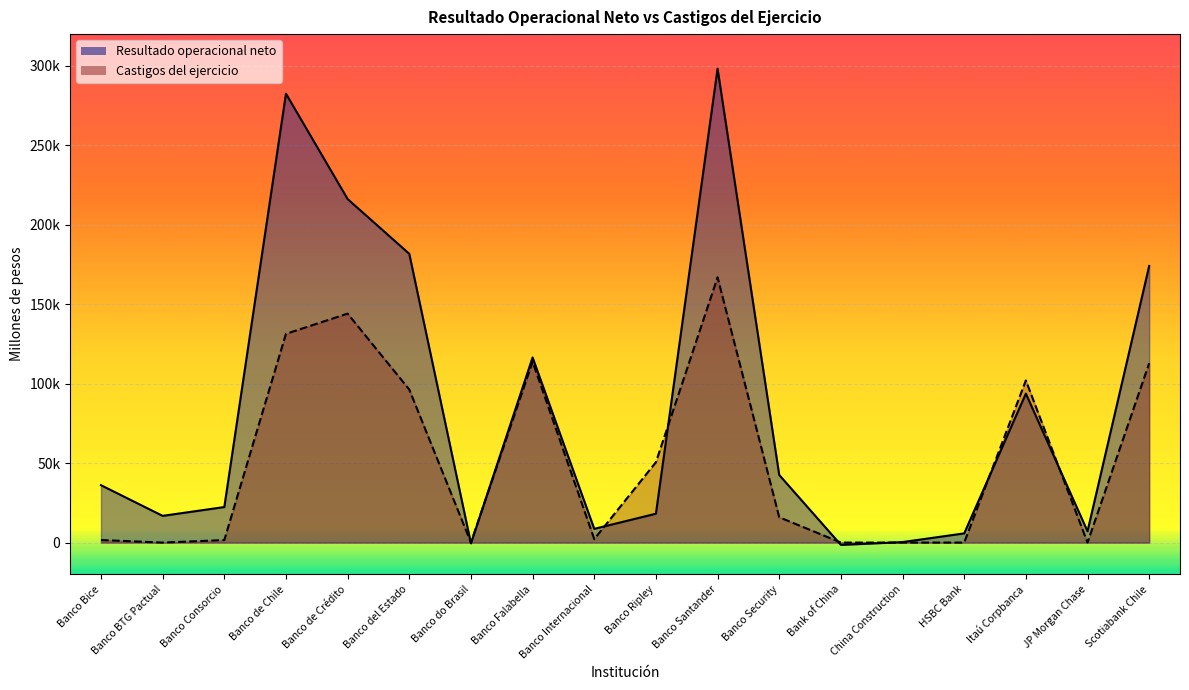

Read the Castigos del ejercicio value at Banco de Crédito.

144093